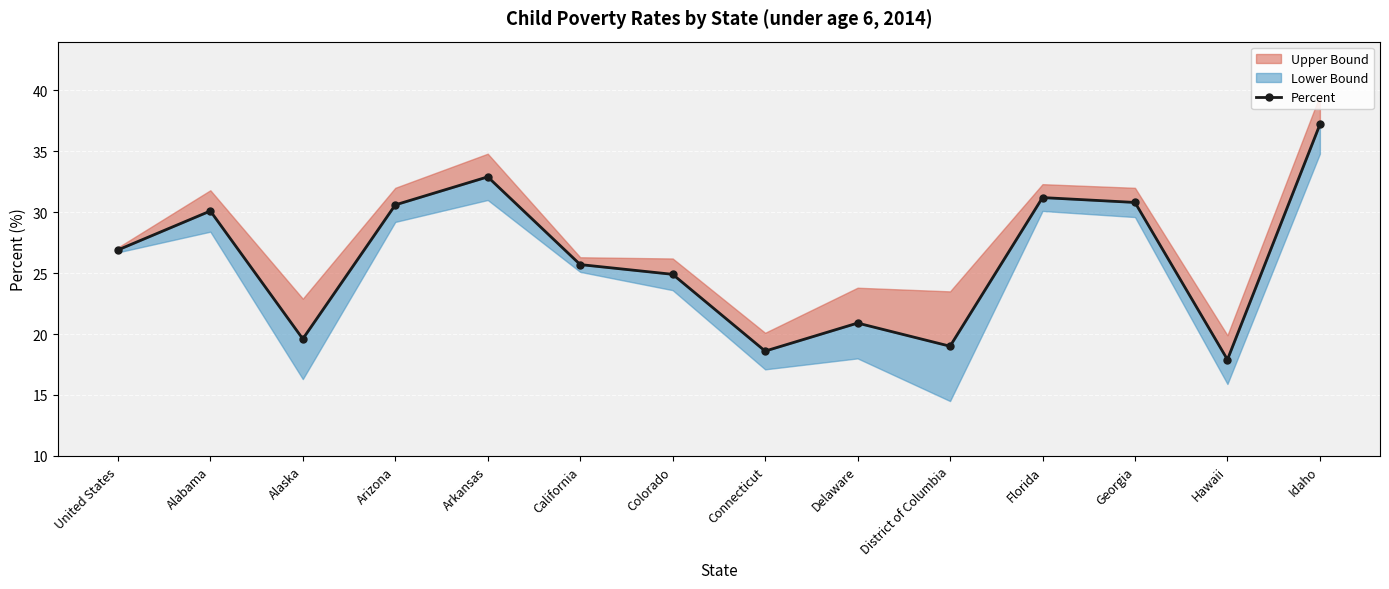

The value at Arizona is 30.6. True or false?

True